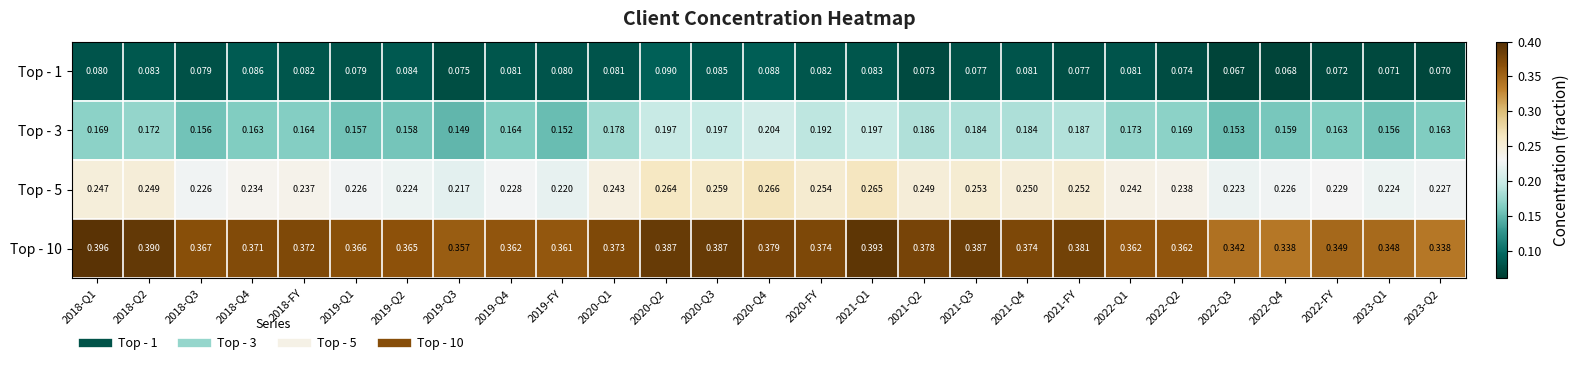

Reading right to left, list all the values displayed in this chart.

Top - 1: 2023-Q2=0.1	2023-Q1=0.1	2022-FY=0.1	2022-Q4=0.1	2022-Q3=0.1	2022-Q2=0.1	2022-Q1=0.1	2021-FY=0.1	2021-Q4=0.1	2021-Q3=0.1	2021-Q2=0.1	2021-Q1=0.1	2020-FY=0.1	2020-Q4=0.1	2020-Q3=0.1	2020-Q2=0.1	2020-Q1=0.1	2019-FY=0.1	2019-Q4=0.1	2019-Q3=0.1	2019-Q2=0.1	2019-Q1=0.1	2018-FY=0.1	2018-Q4=0.1	2018-Q3=0.1	2018-Q2=0.1	2018-Q1=0.1
Top - 3: 2023-Q2=0.2	2023-Q1=0.2	2022-FY=0.2	2022-Q4=0.2	2022-Q3=0.2	2022-Q2=0.2	2022-Q1=0.2	2021-FY=0.2	2021-Q4=0.2	2021-Q3=0.2	2021-Q2=0.2	2021-Q1=0.2	2020-FY=0.2	2020-Q4=0.2	2020-Q3=0.2	2020-Q2=0.2	2020-Q1=0.2	2019-FY=0.2	2019-Q4=0.2	2019-Q3=0.1	2019-Q2=0.2	2019-Q1=0.2	2018-FY=0.2	2018-Q4=0.2	2018-Q3=0.2	2018-Q2=0.2	2018-Q1=0.2
Top - 5: 2023-Q2=0.2	2023-Q1=0.2	2022-FY=0.2	2022-Q4=0.2	2022-Q3=0.2	2022-Q2=0.2	2022-Q1=0.2	2021-FY=0.3	2021-Q4=0.2	2021-Q3=0.3	2021-Q2=0.2	2021-Q1=0.3	2020-FY=0.3	2020-Q4=0.3	2020-Q3=0.3	2020-Q2=0.3	2020-Q1=0.2	2019-FY=0.2	2019-Q4=0.2	2019-Q3=0.2	2019-Q2=0.2	2019-Q1=0.2	2018-FY=0.2	2018-Q4=0.2	2018-Q3=0.2	2018-Q2=0.2	2018-Q1=0.2
Top - 10: 2023-Q2=0.3	2023-Q1=0.3	2022-FY=0.3	2022-Q4=0.3	2022-Q3=0.3	2022-Q2=0.4	2022-Q1=0.4	2021-FY=0.4	2021-Q4=0.4	2021-Q3=0.4	2021-Q2=0.4	2021-Q1=0.4	2020-FY=0.4	2020-Q4=0.4	2020-Q3=0.4	2020-Q2=0.4	2020-Q1=0.4	2019-FY=0.4	2019-Q4=0.4	2019-Q3=0.4	2019-Q2=0.4	2019-Q1=0.4	2018-FY=0.4	2018-Q4=0.4	2018-Q3=0.4	2018-Q2=0.4	2018-Q1=0.4